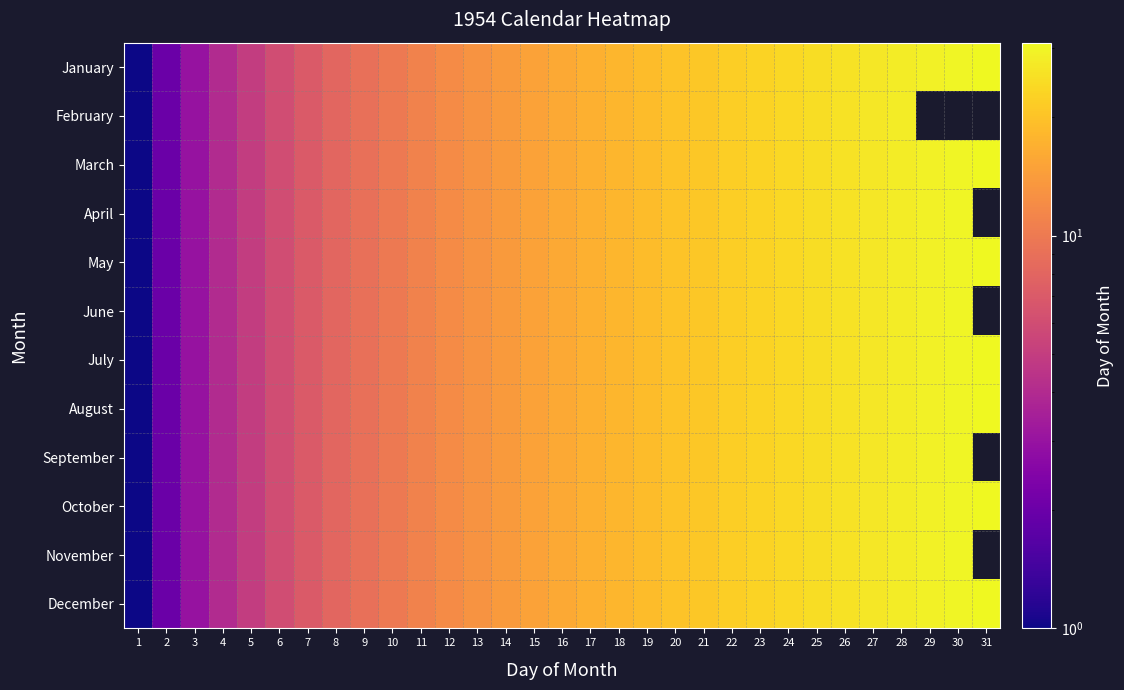

What is the sum of the July values at 19 and 18?

37.0